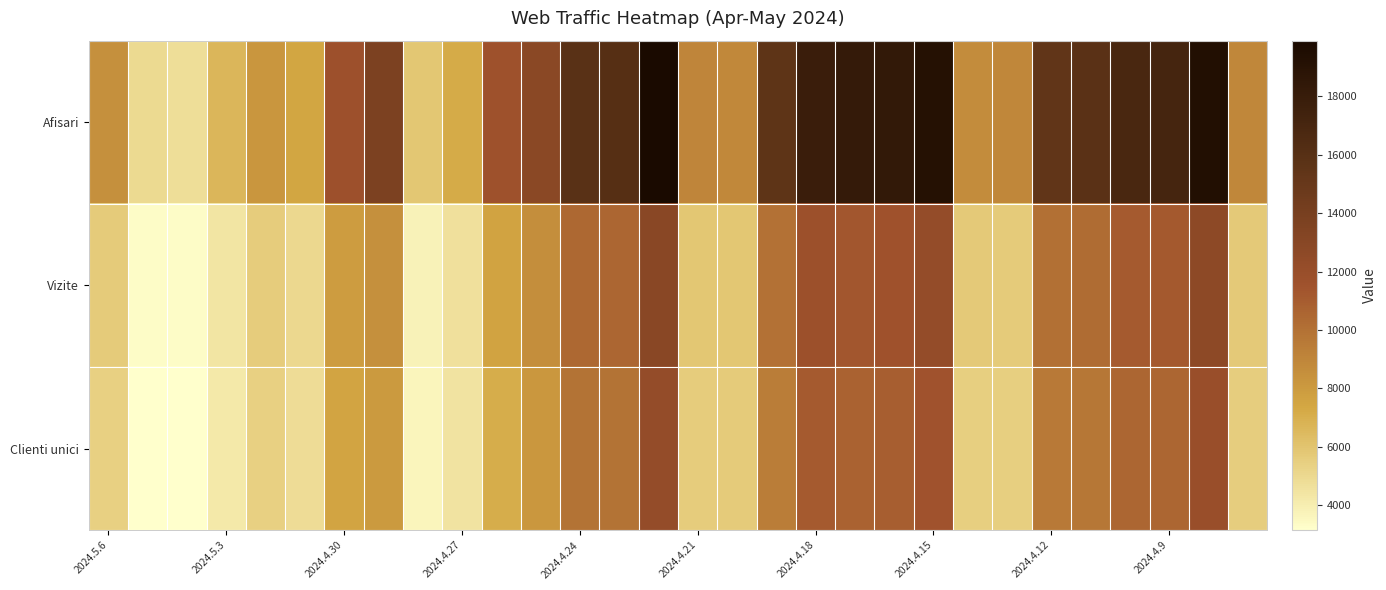

What is the smallest value displayed?

3145